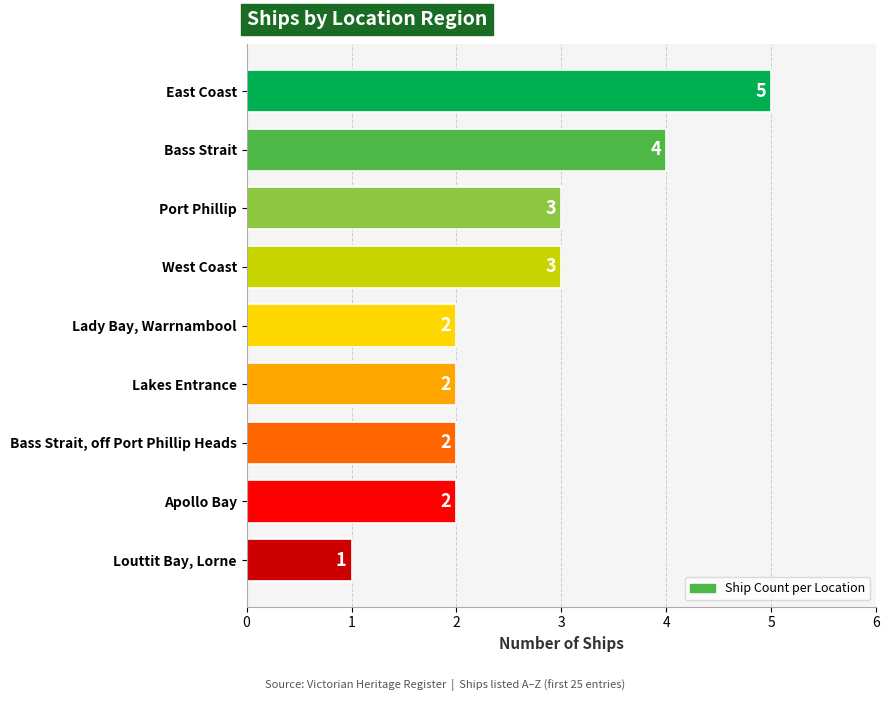

What is the minimum value shown in the chart?

1